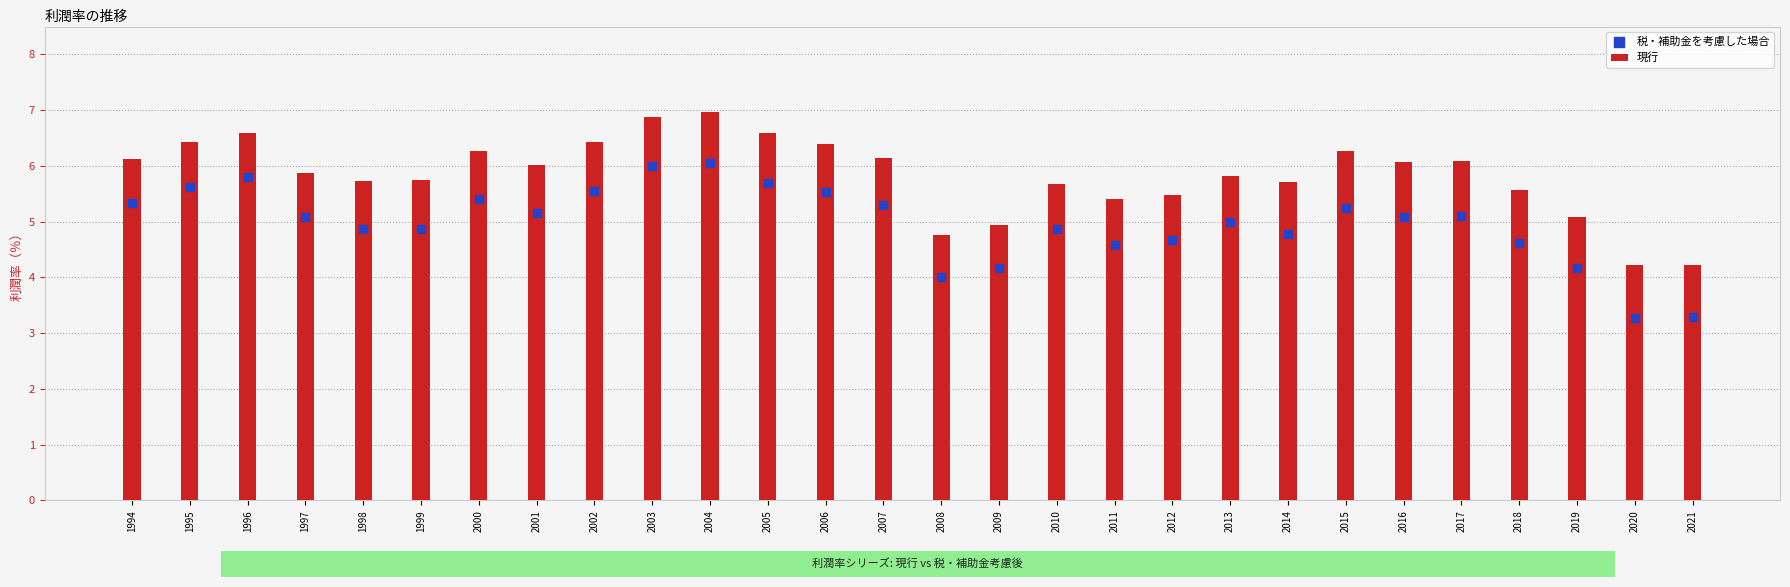

Which series reaches the minimum Y coordinate?

税・補助金を考慮した場合